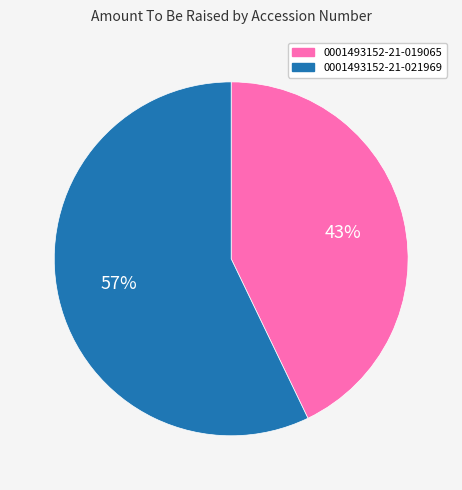

How many segments does this pie chart have?

2